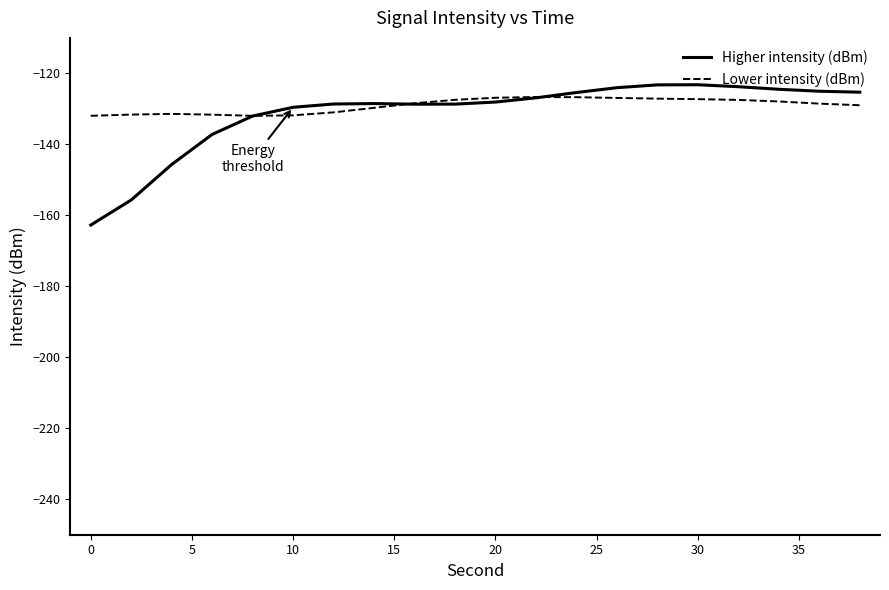

What is the sum of all Lower intensity (dBm) values?

-2581.4